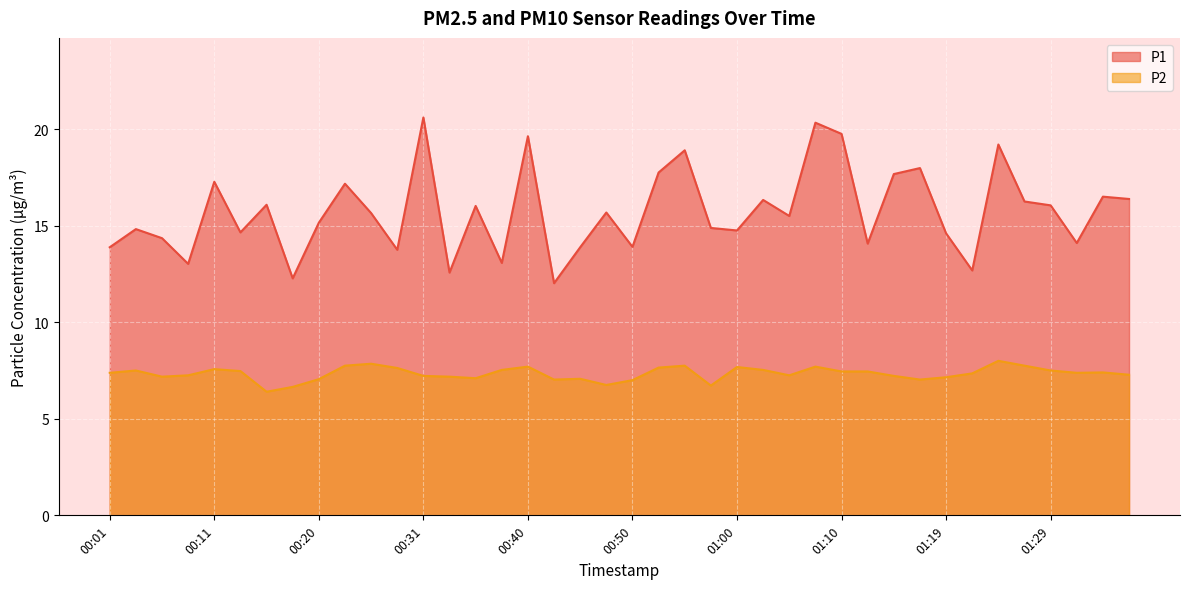

True or false: P2 has more than 2 points higher than both neighbors.

True